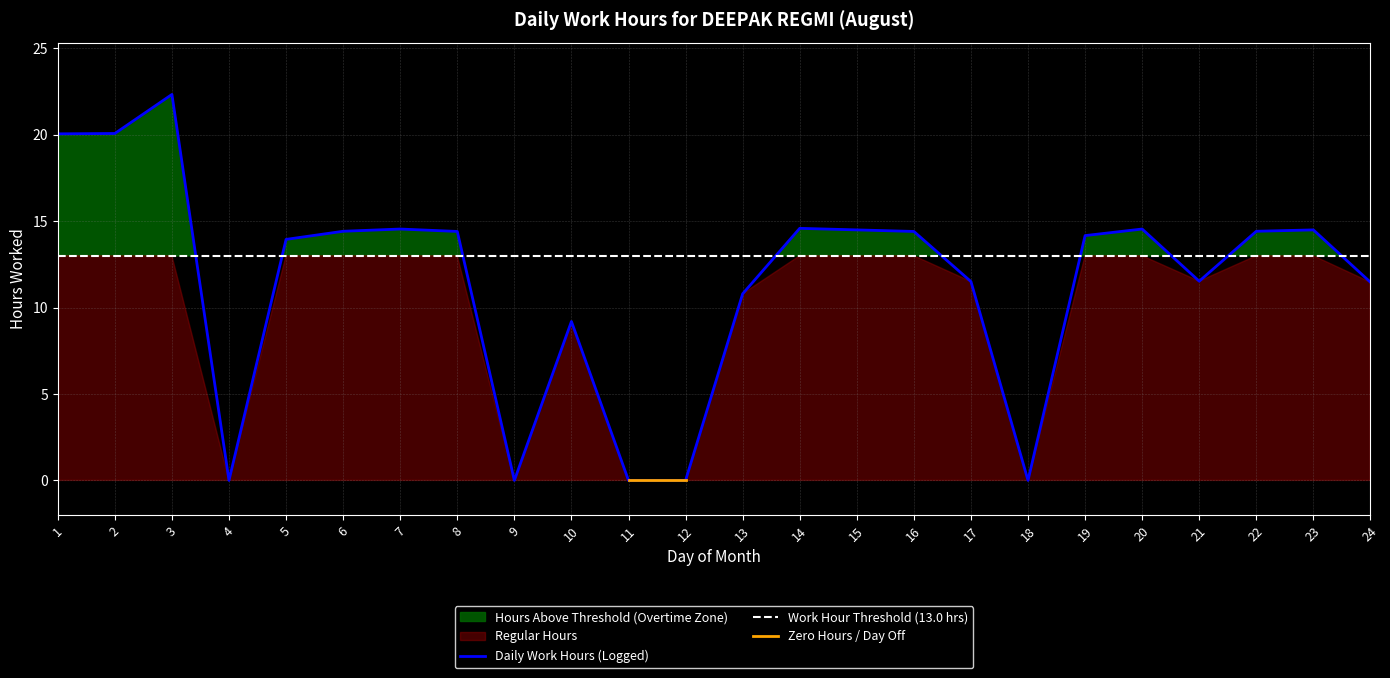

What is the difference between the maximum and minimum values?

22.3